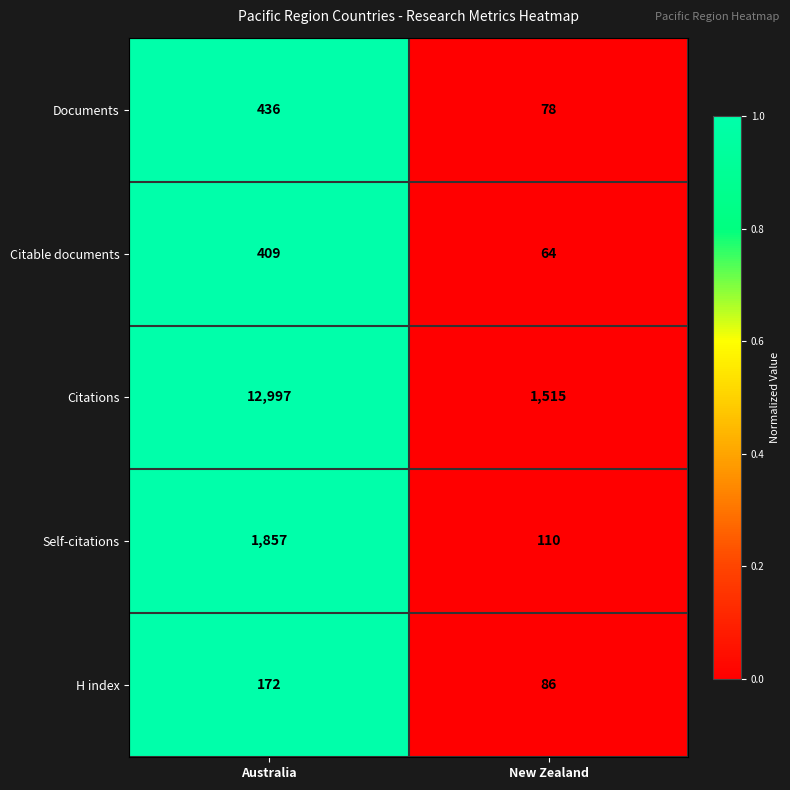

Between Australia and New Zealand, which series saw the biggest shift?

Citations